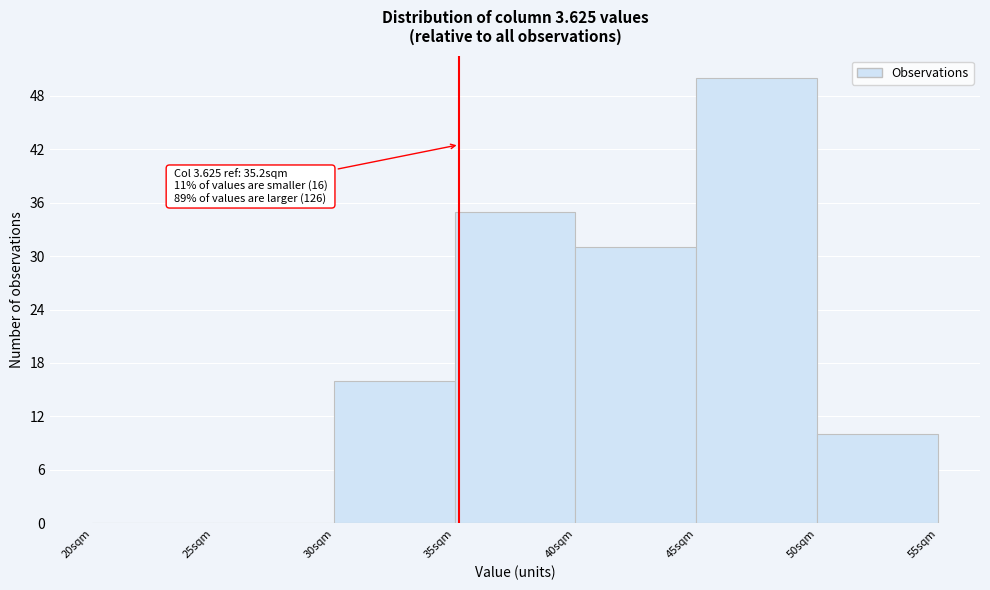

Which range on the x-axis has the tallest bar?

45 to 50